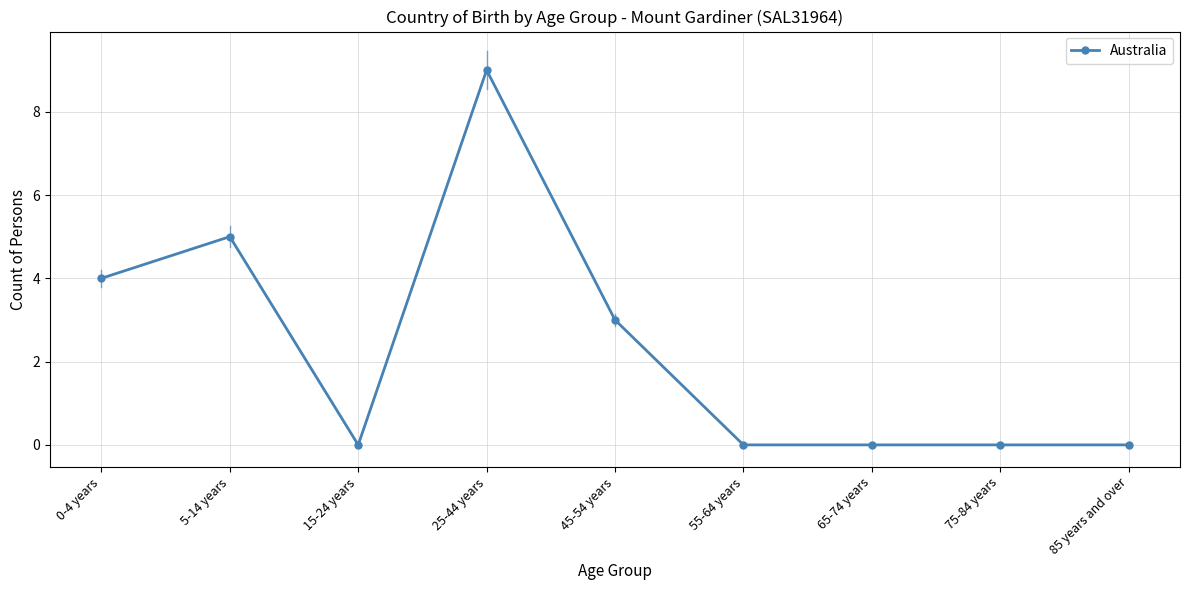

What is the ratio of the value at 0-4 years to the value at 45-54 years?

1.3